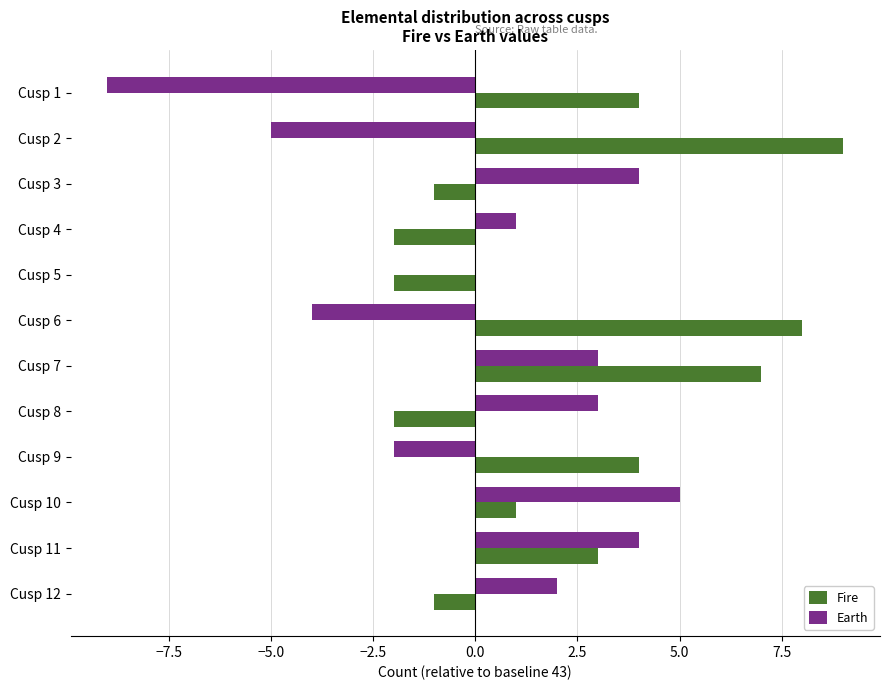

Between Cusp 7 and Cusp 10, which series saw the biggest shift?

Fire